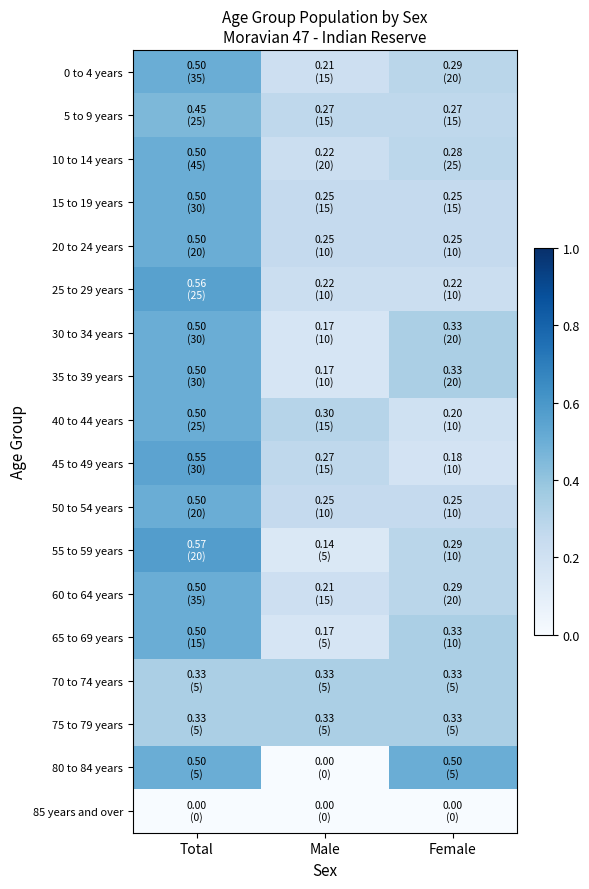

Reading right to left, transcribe all the data shown in this chart.

0 to 4 years: Female=0.3	Male=0.2	Total=0.5
5 to 9 years: Female=0.3	Male=0.3	Total=0.5
10 to 14 years: Female=0.3	Male=0.2	Total=0.5
15 to 19 years: Female=0.2	Male=0.2	Total=0.5
20 to 24 years: Female=0.2	Male=0.2	Total=0.5
25 to 29 years: Female=0.2	Male=0.2	Total=0.6
30 to 34 years: Female=0.3	Male=0.2	Total=0.5
35 to 39 years: Female=0.3	Male=0.2	Total=0.5
40 to 44 years: Female=0.2	Male=0.3	Total=0.5
45 to 49 years: Female=0.2	Male=0.3	Total=0.5
50 to 54 years: Female=0.2	Male=0.2	Total=0.5
55 to 59 years: Female=0.3	Male=0.1	Total=0.6
60 to 64 years: Female=0.3	Male=0.2	Total=0.5
65 to 69 years: Female=0.3	Male=0.2	Total=0.5
70 to 74 years: Female=0.3	Male=0.3	Total=0.3
75 to 79 years: Female=0.3	Male=0.3	Total=0.3
80 to 84 years: Female=0.5	Male=0.0	Total=0.5
85 years and over: Female=0.0	Male=0.0	Total=0.0